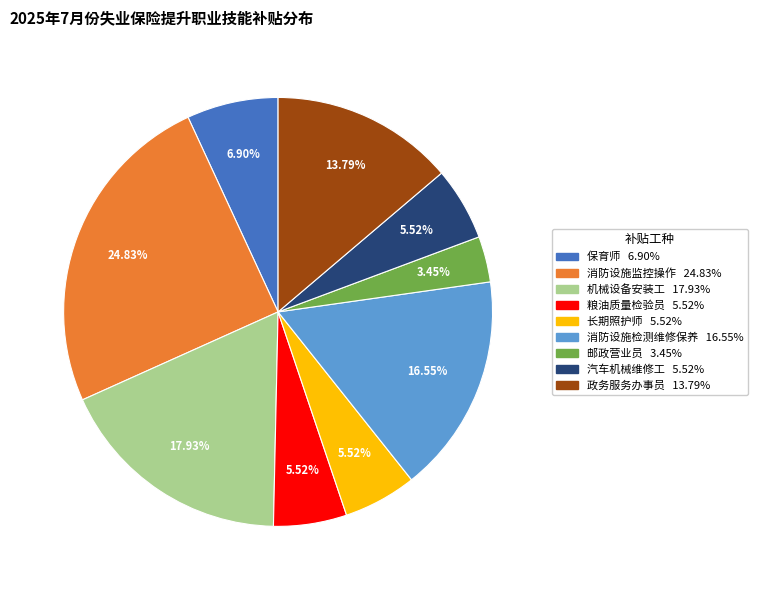

What percentage is the 长期照护师 slice, to the nearest percent?

6%